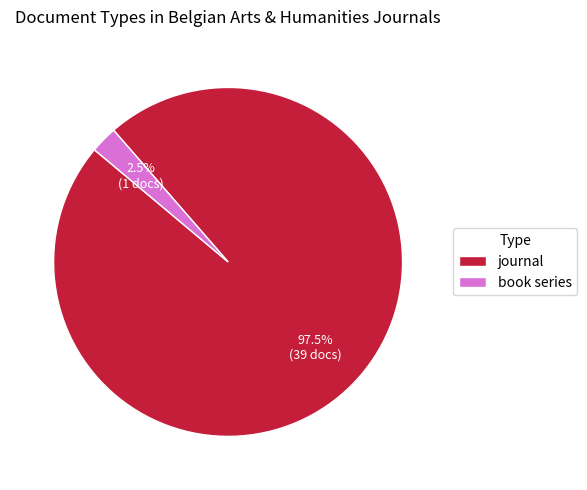

Combined, what portion of the pie is book series and journal?

100.0%